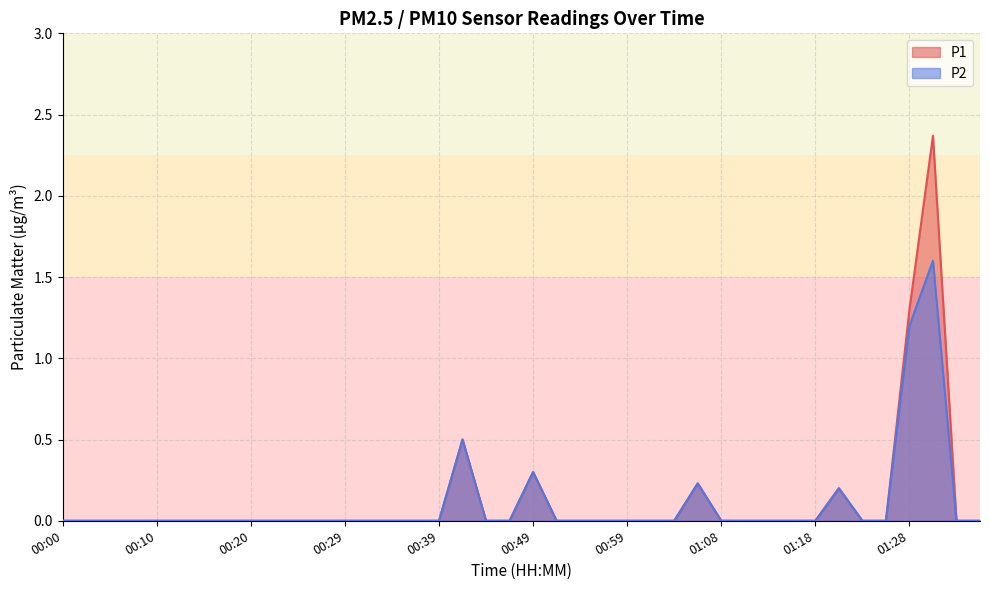

Rank the series at 01:21 from highest to lowest value.

P1, P2